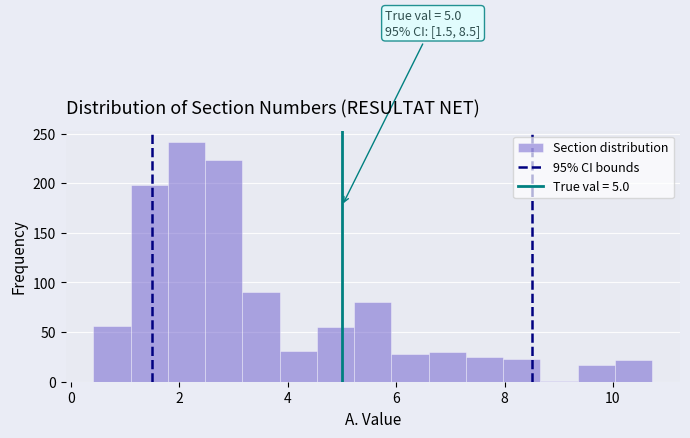

Around what value on the x-axis is the tallest bar? Give the approximate position of its centre, as read against the axis.

2.2